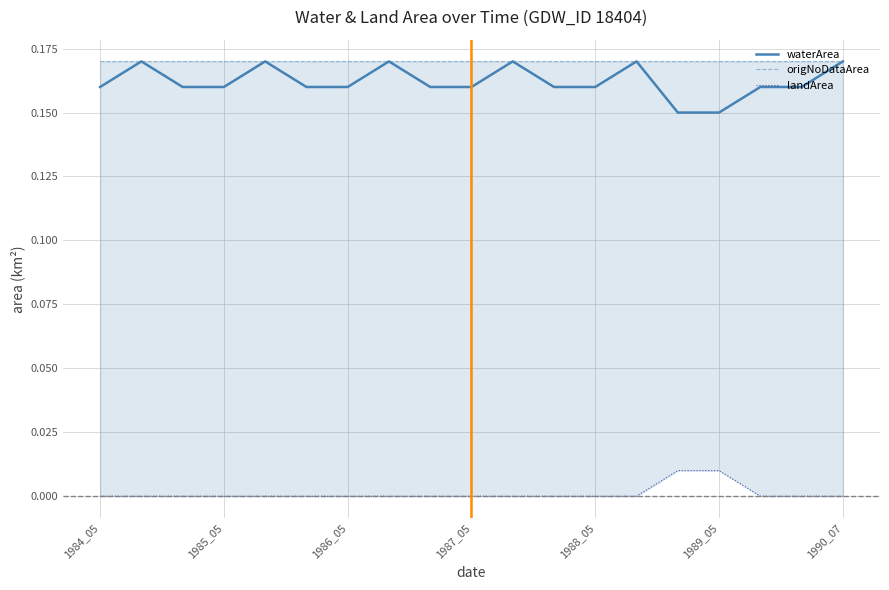

True or false: waterArea and landArea cross at least once.

False